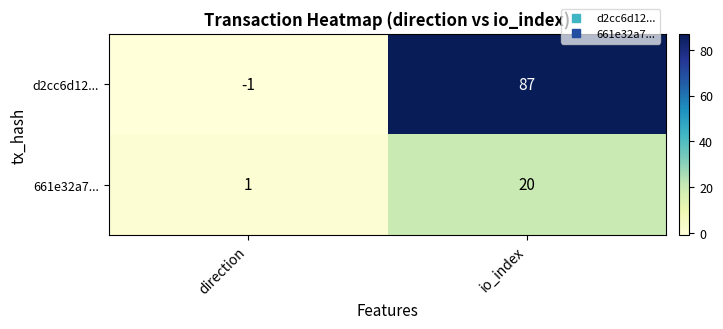

At direction, list the series in order from smallest to largest.

d2cc6d12..., 661e32a7...